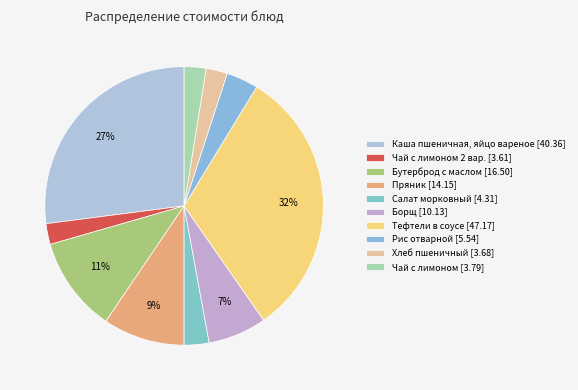

Which category has the biggest portion of the pie?

Тефтели в соусе [47.17]